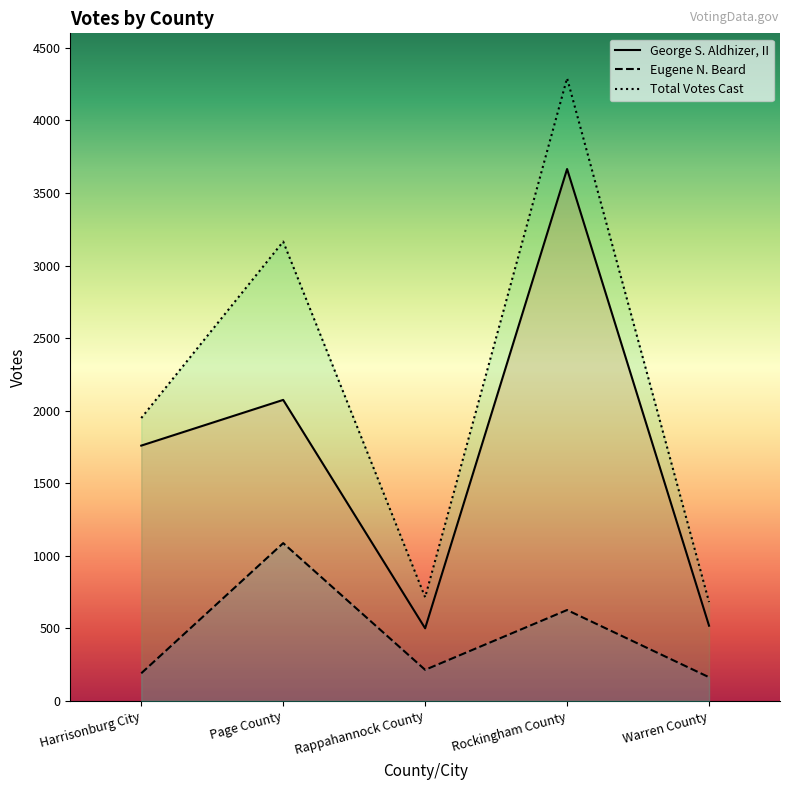

Reading left to right, transcribe all the data shown in this chart.

George S. Aldhizer, II: 1759	2074	500	3665	518
Eugene N. Beard: 190	1087	214	626	163
Total Votes Cast: 1949	3165	714	4291	681